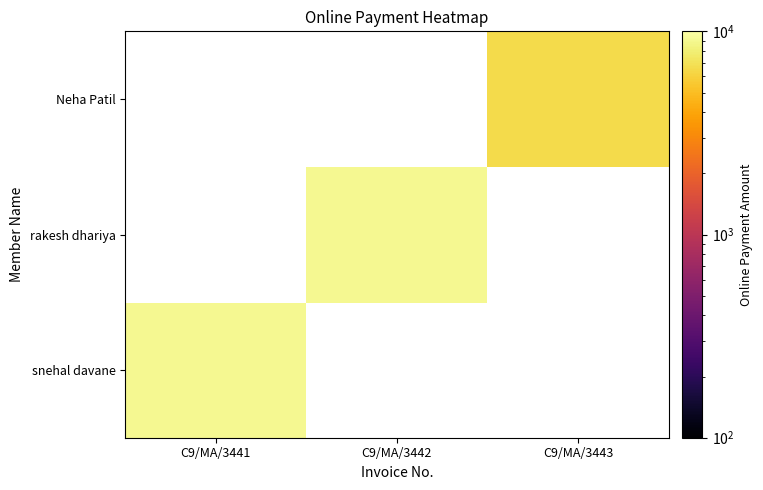

At how many categories does at least one series exceed 7144?

2